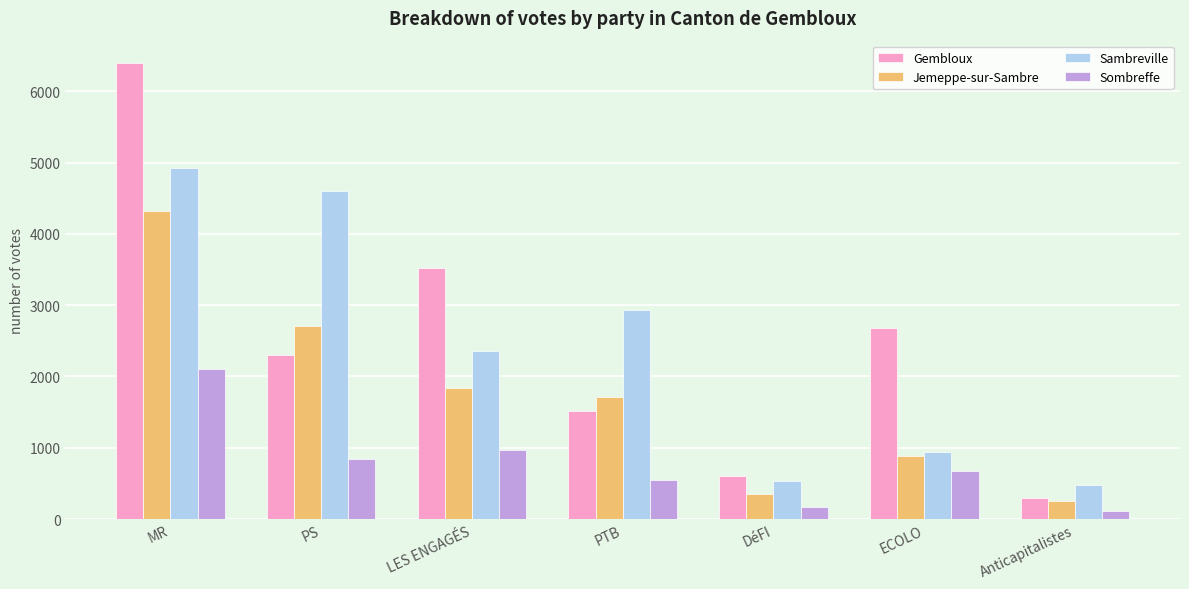

Between PS and Anticapitalistes, which series saw the biggest shift?

Sambreville